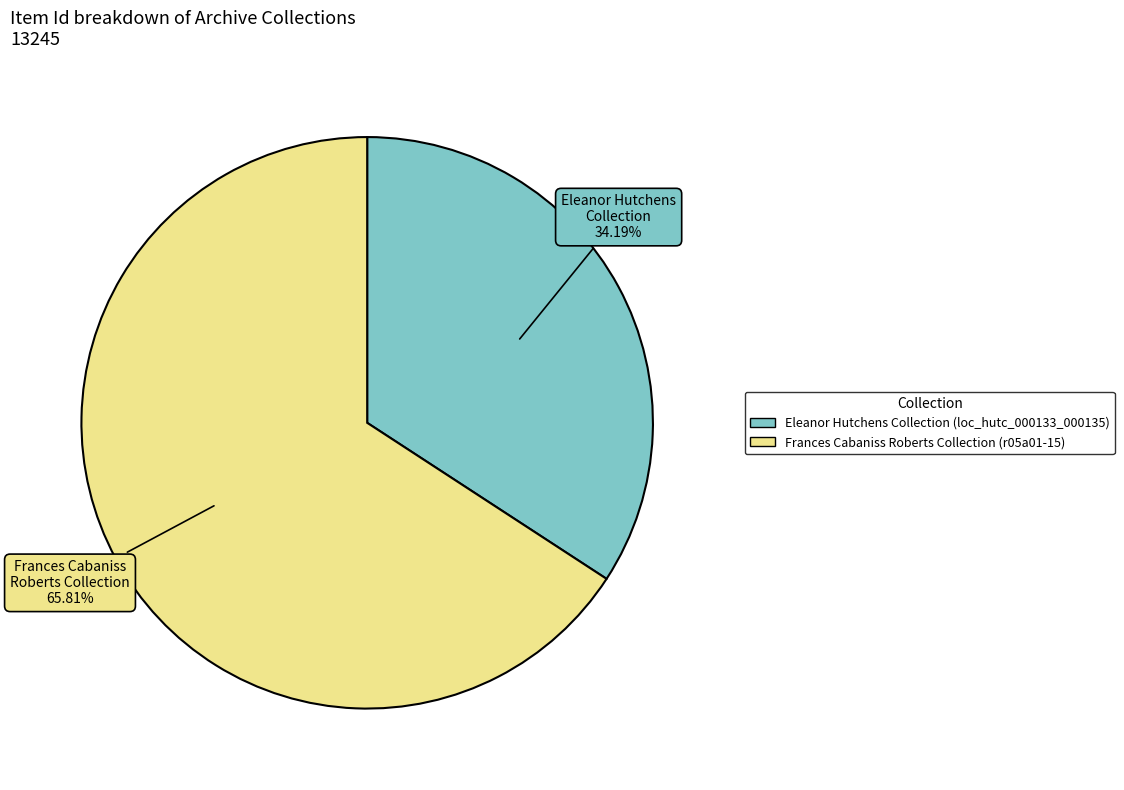

To the nearest percent, what percentage of the pie is Eleanor Hutchens Collection (loc_hutc_000133_000135)?

34%